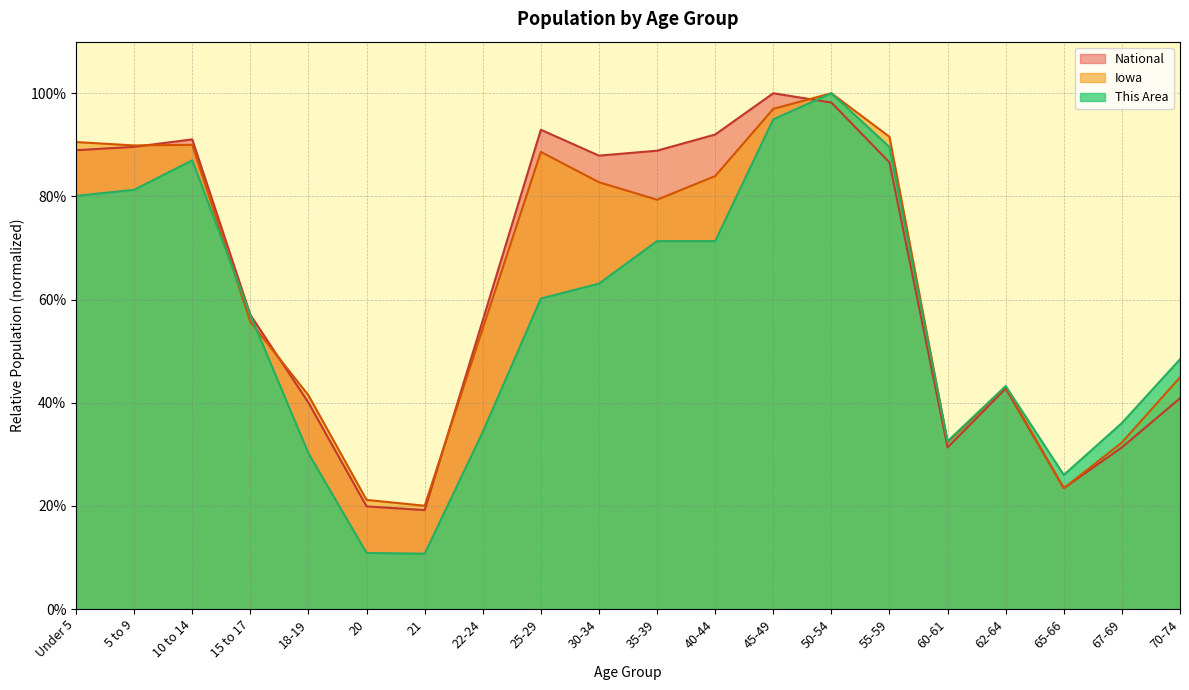

Does the chart display data point markers on the line(s)?

No